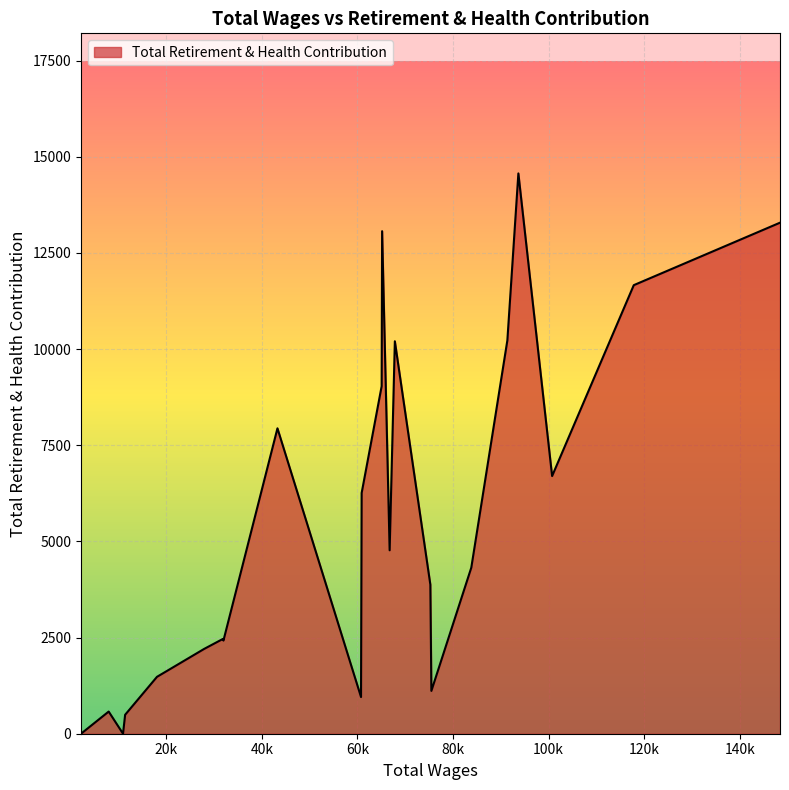

Does the chart display data point markers on the line(s)?

No